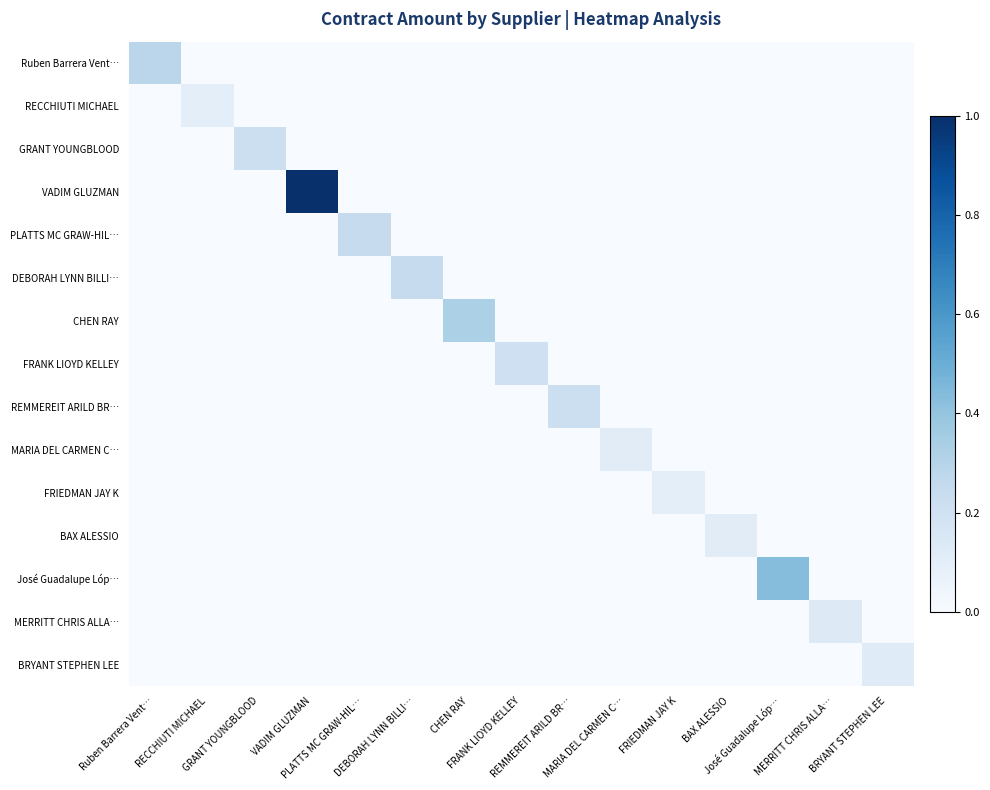

At how many categories does at least one series exceed 0?

15